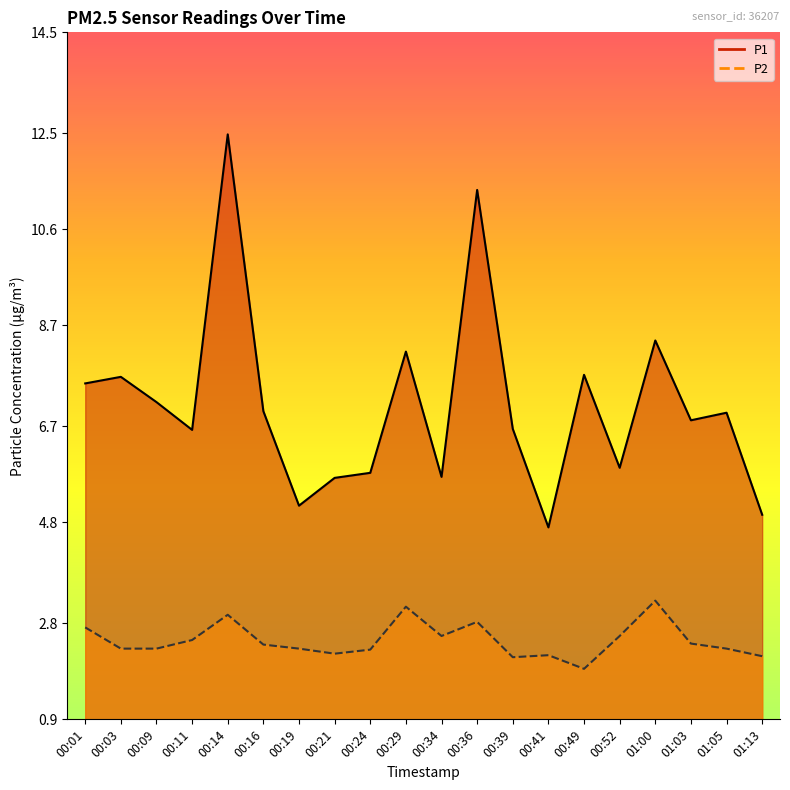

Which category has the lowest value in the P1 series?

00:41